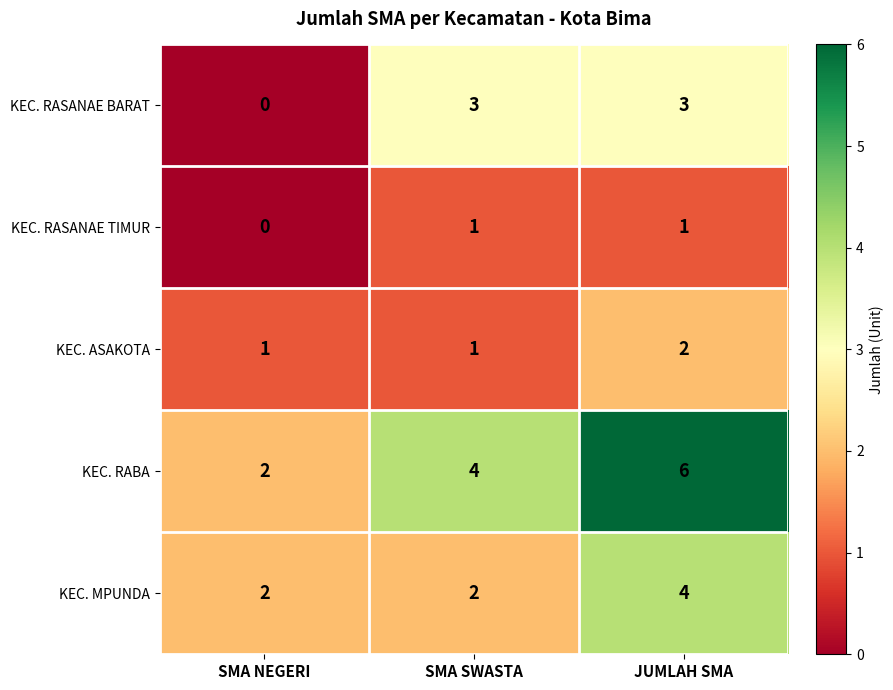

What is the difference between the KEC. RASANAE BARAT values at SMA NEGERI and JUMLAH SMA?

3